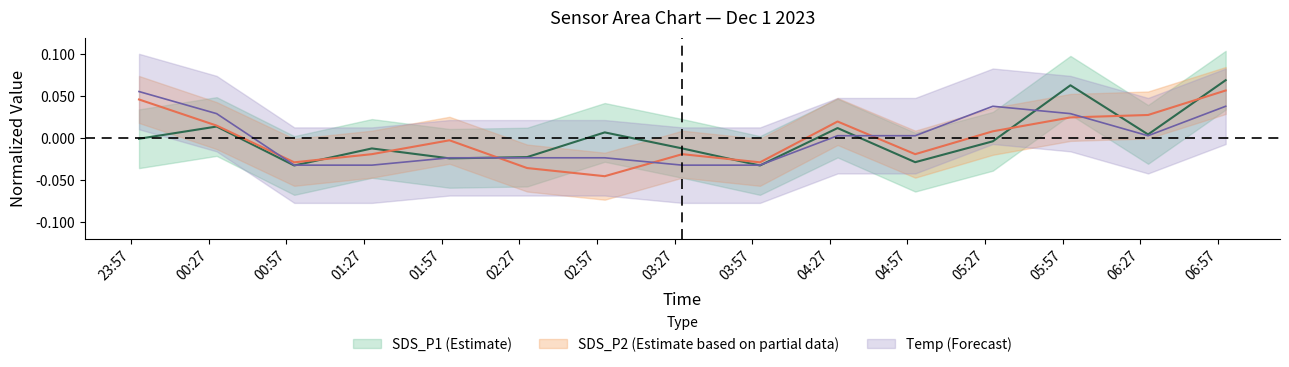

Which series has the largest total across all categories?

SDS_P1